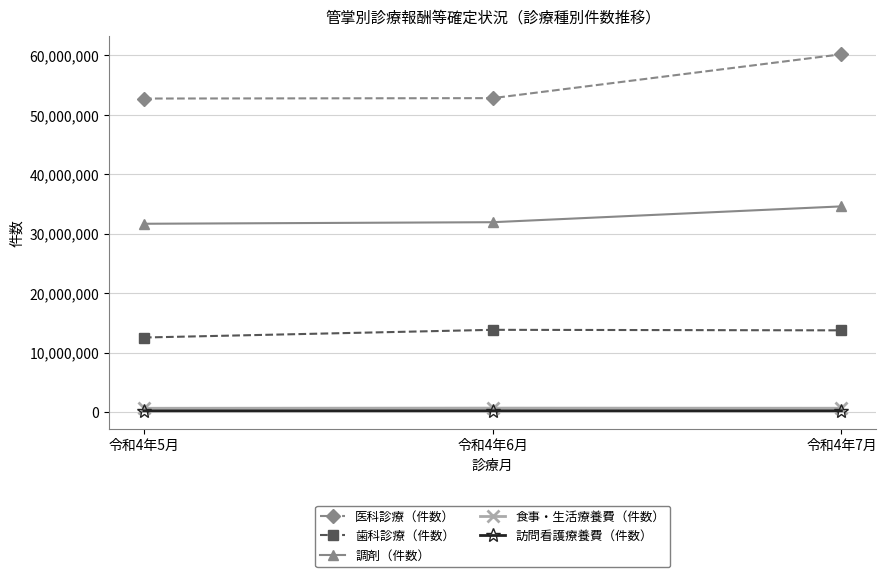

The value of 調剤（件数） at 令和4年7月 is 34612576. True or false?

True